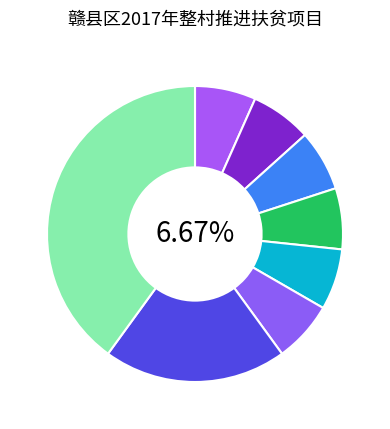

Is there any slice that represents more than half of the pie?

No